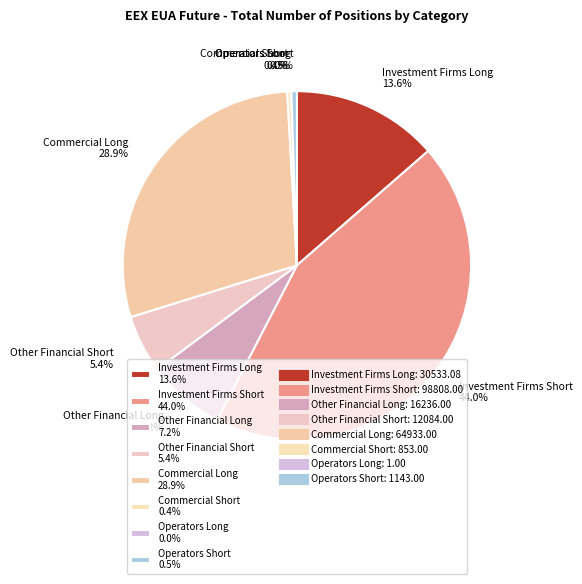

What portion of the pie excludes Investment Firms Short?

56.0%